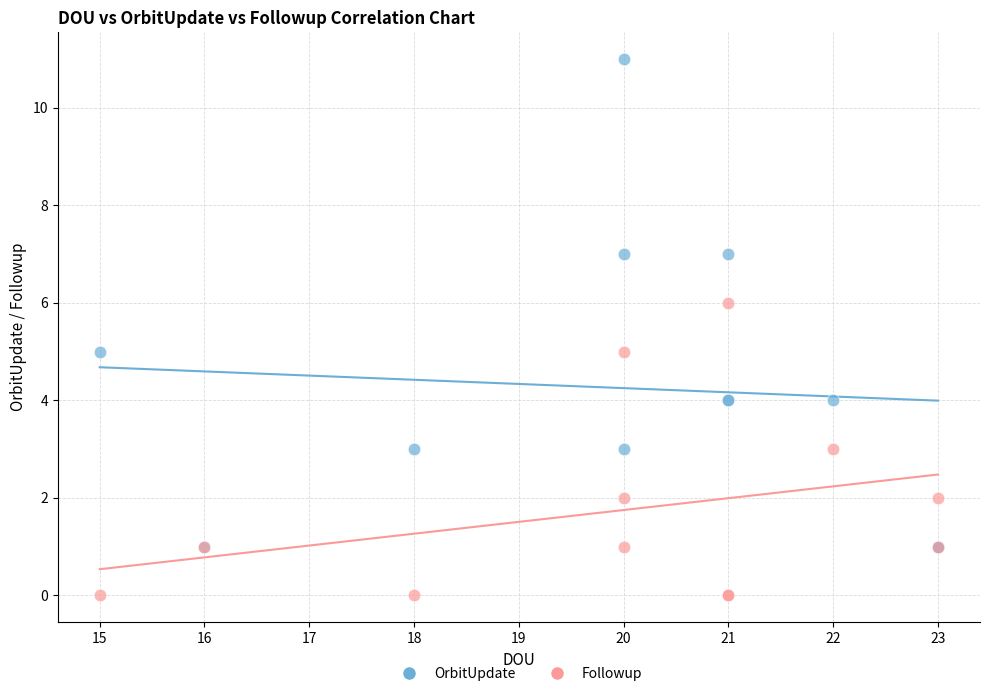

Which series reaches the minimum Y coordinate?

Followup